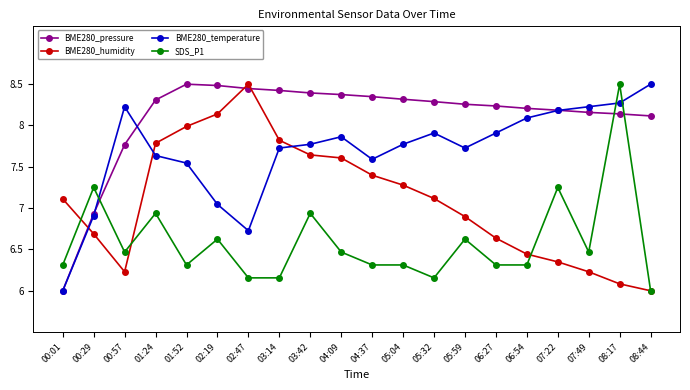

What is the greatest value displayed?

8.5